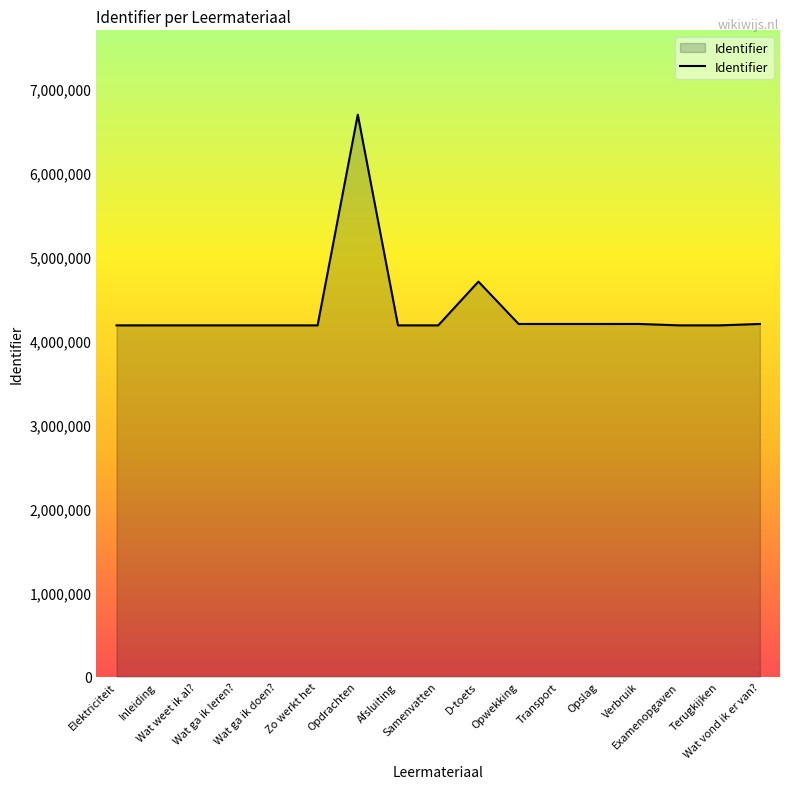

Does the chart have visible grid lines?

No